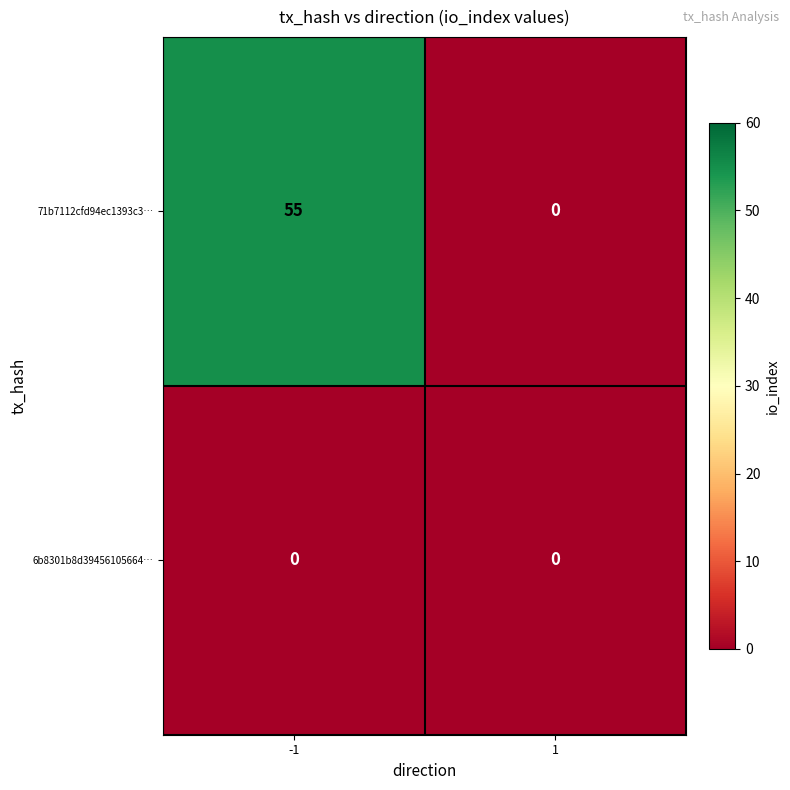

What is the difference between the highest and lowest values at -1?

55